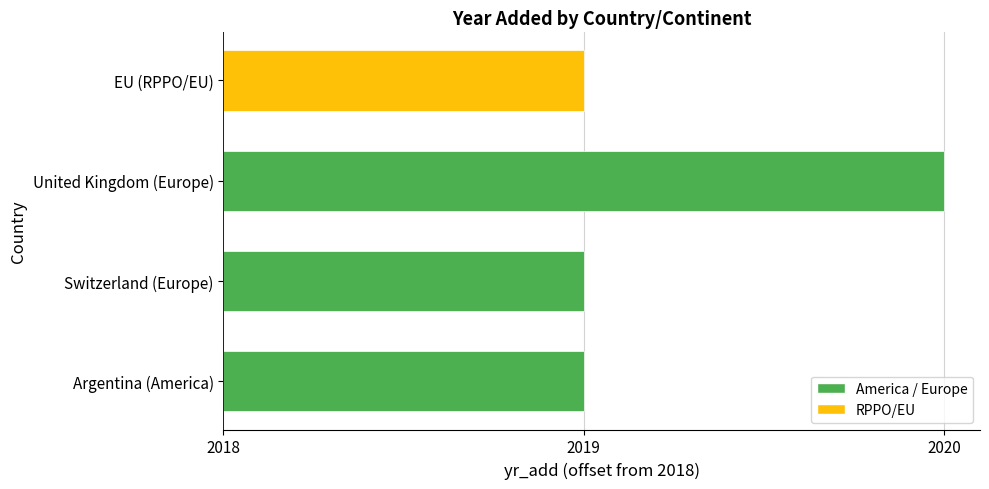

Where is the data nearest to the value 1?

Argentina (America)